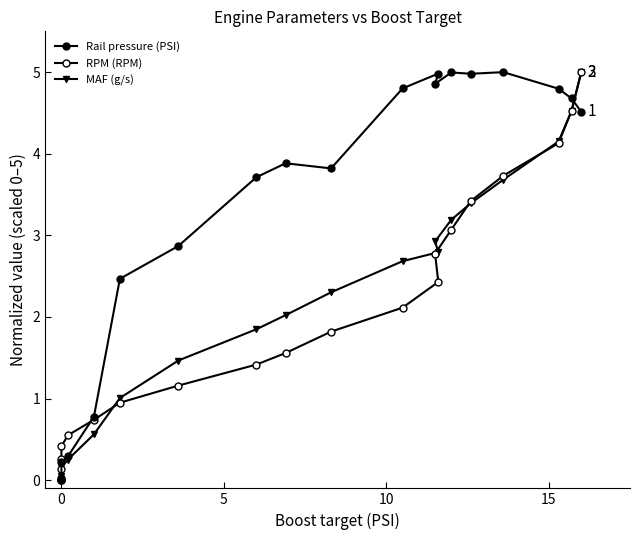

True or false: Rail pressure (PSI) and RPM (RPM) cross at least once.

True